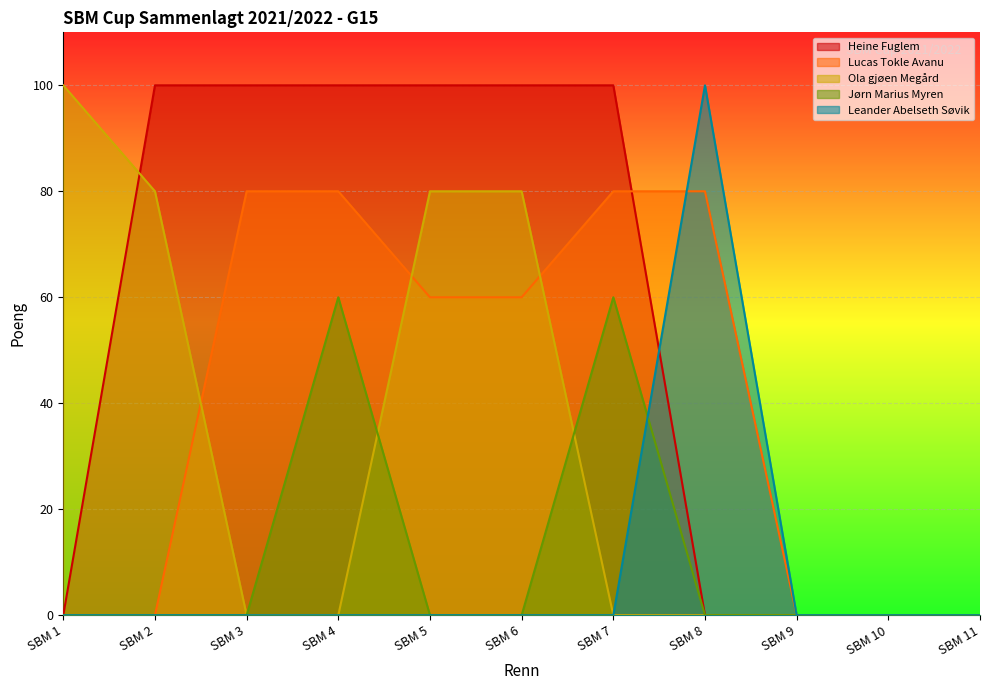

What are all the series names shown in the legend?

Heine Fuglem, Lucas Tokle Avanu, Ola gjøen Megård, Jørn Marius Myren, Leander Abelseth Søvik